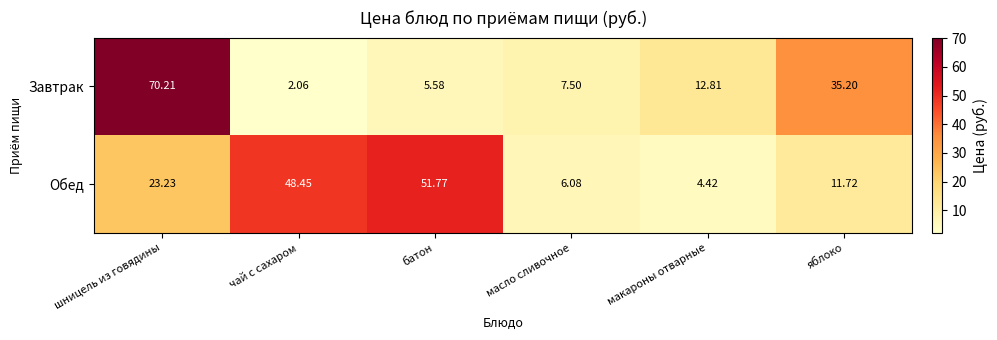

Which category has the highest value across all series?

шницель из говядины